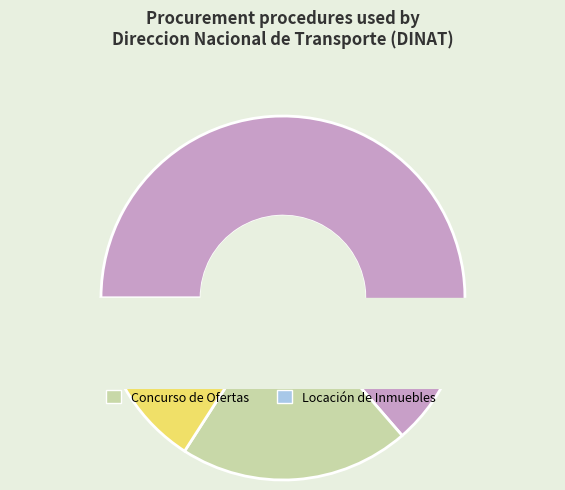

What percentage is the Locación de Inmuebles slice, to the nearest percent?

2%